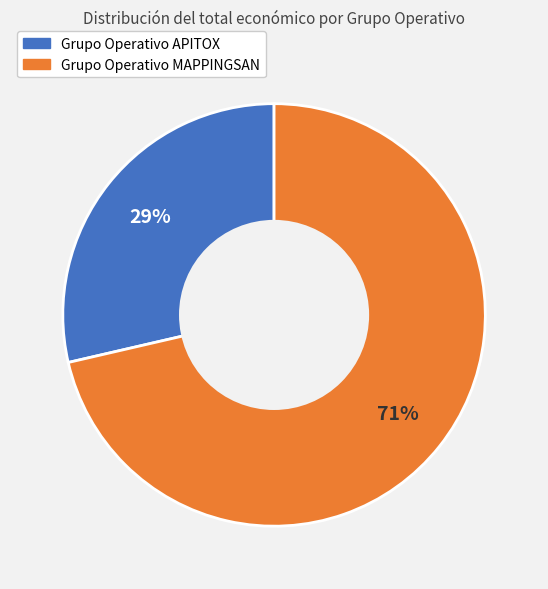

Does any single category account for the majority?

Yes